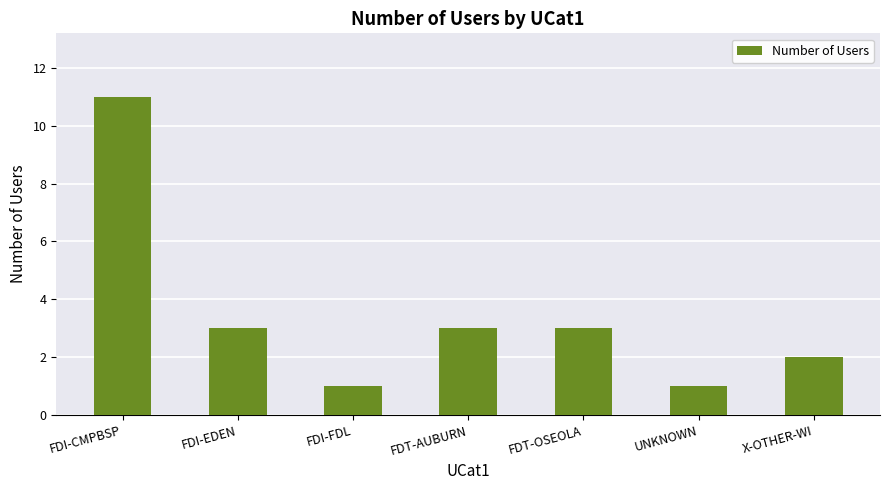

Approximately how many times larger is the value at FDI-CMPBSP compared to FDT-OSEOLA?

3.7